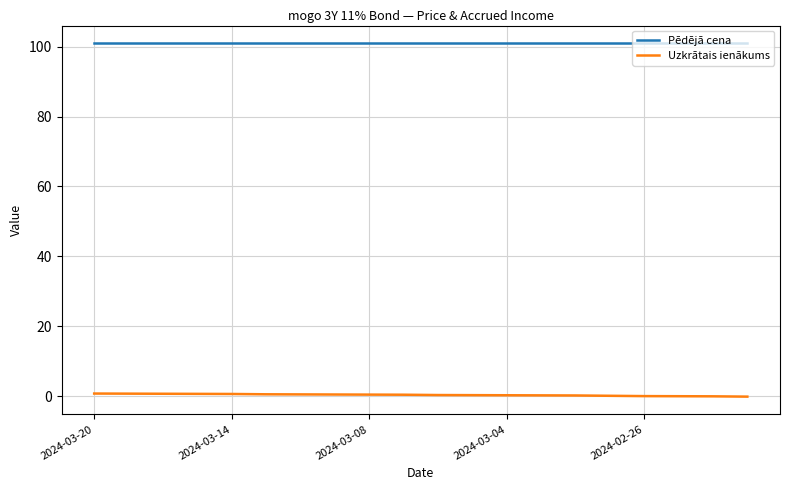

What is the maximum value for Pēdējā cena?

101.0